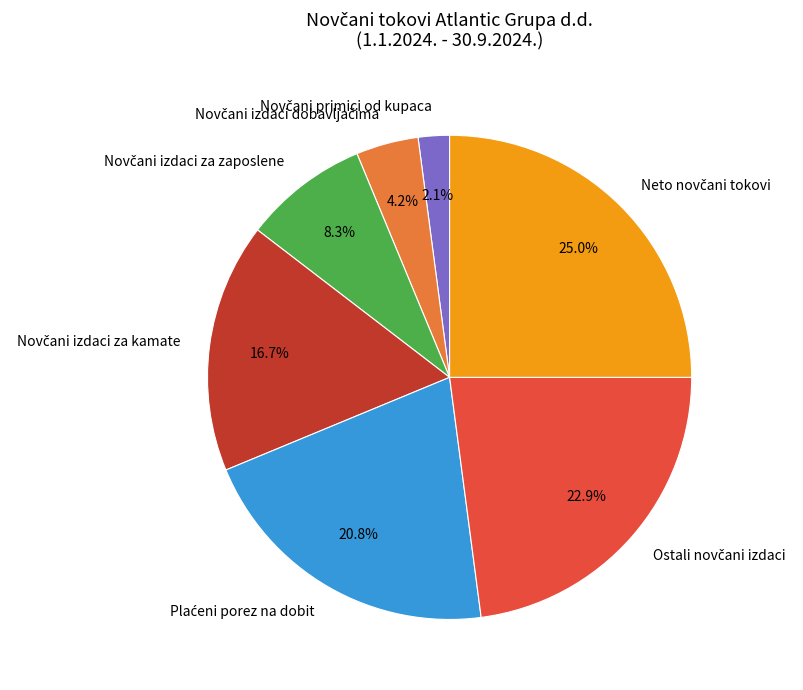

Does any single category account for the majority?

No